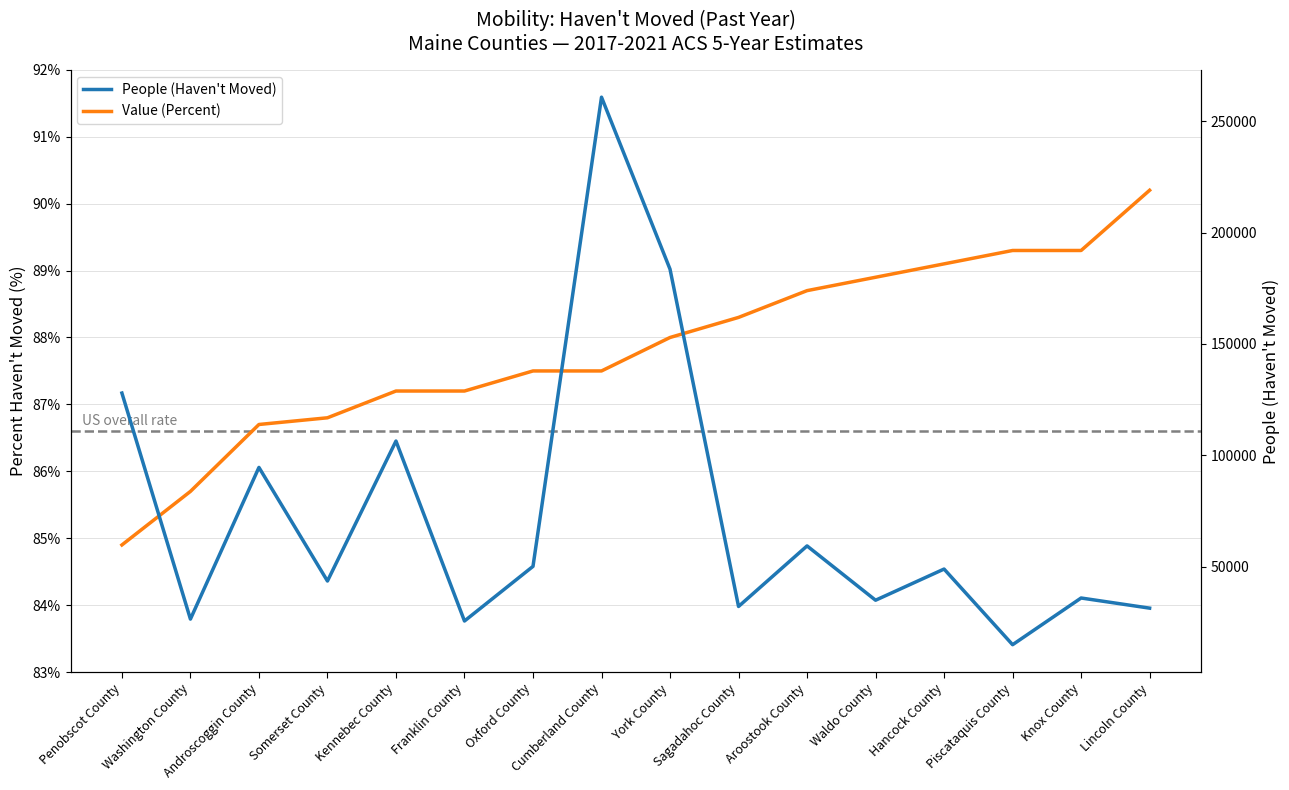

What is the value of the Value (Percent) point at the 12th from the left?

88.9